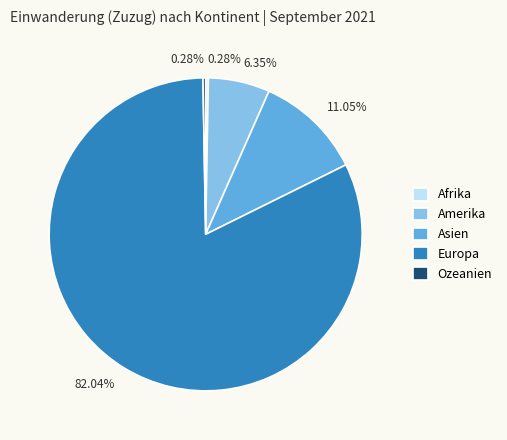

To the nearest percent, what is the difference between the Asien and Amerika slice percentages?

5%